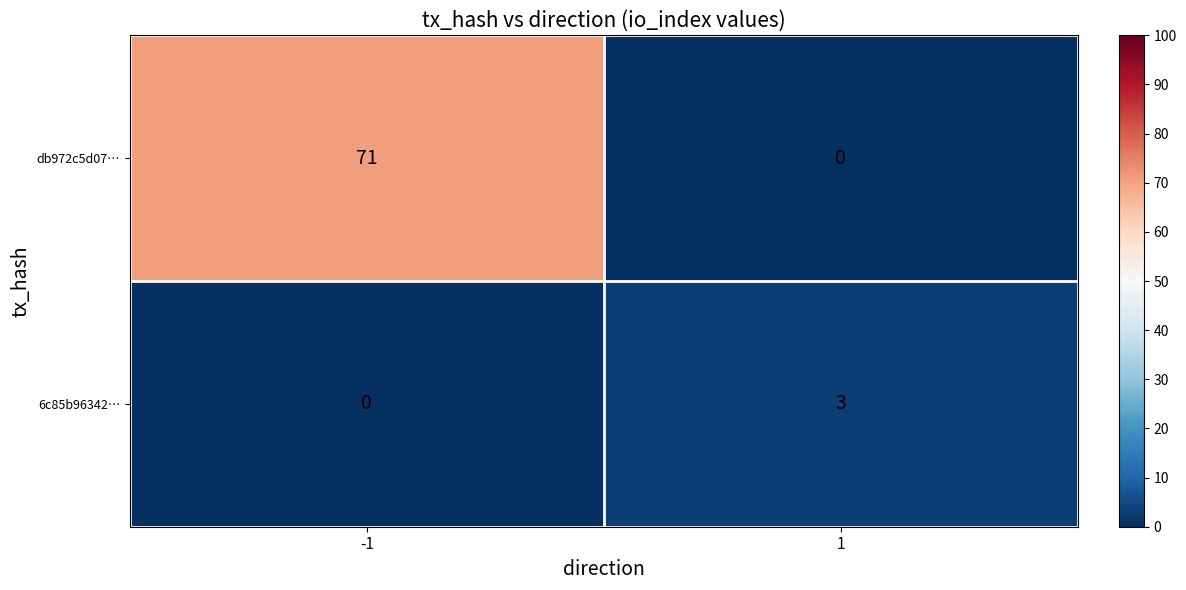

Which series has the largest total across all categories?

db972c5d07…